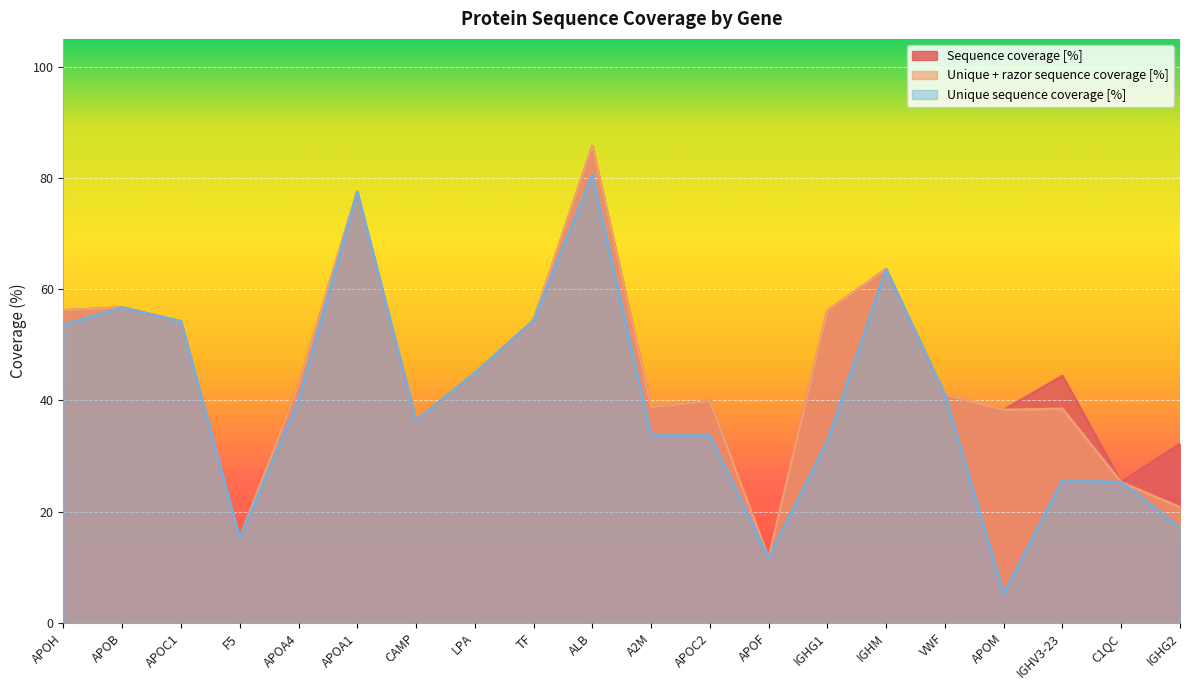

True or false: Unique + razor sequence coverage [%] and Unique sequence coverage [%] intersect in this chart.

False